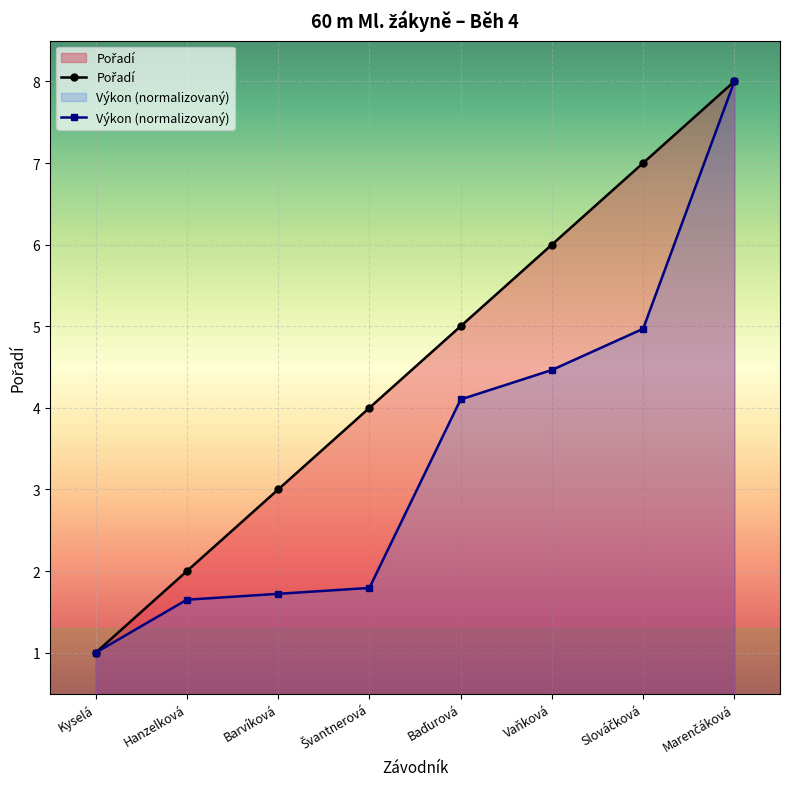

Is it true that Pořadí equals 13.0 at Marenčáková?

False